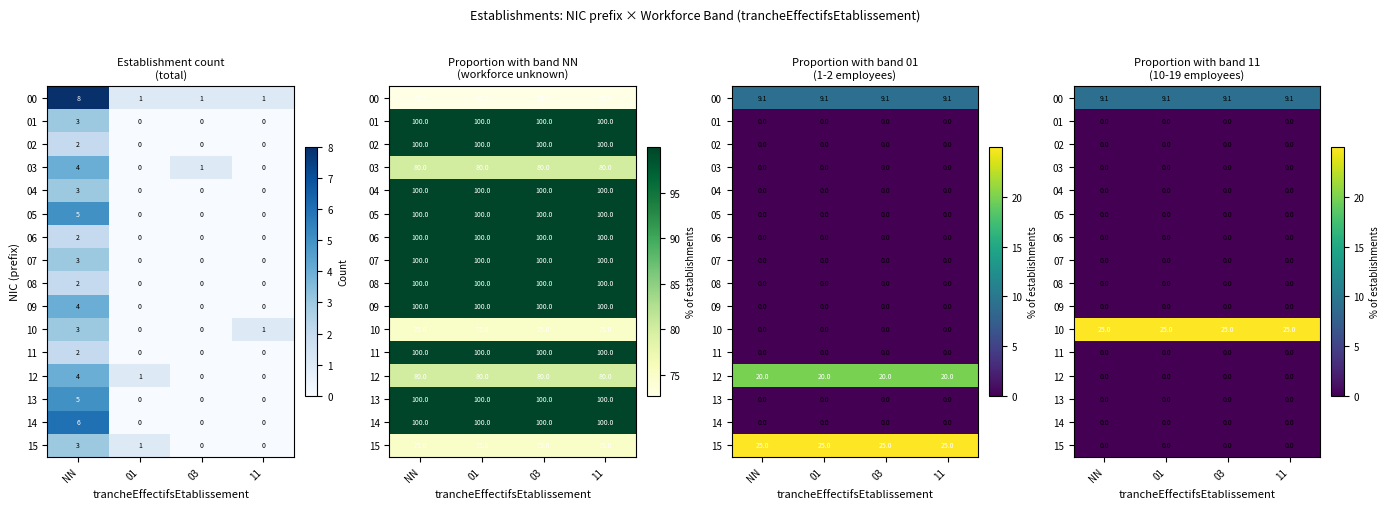

Is the value of 09 at NN greater than the value of 06 at 01?

No